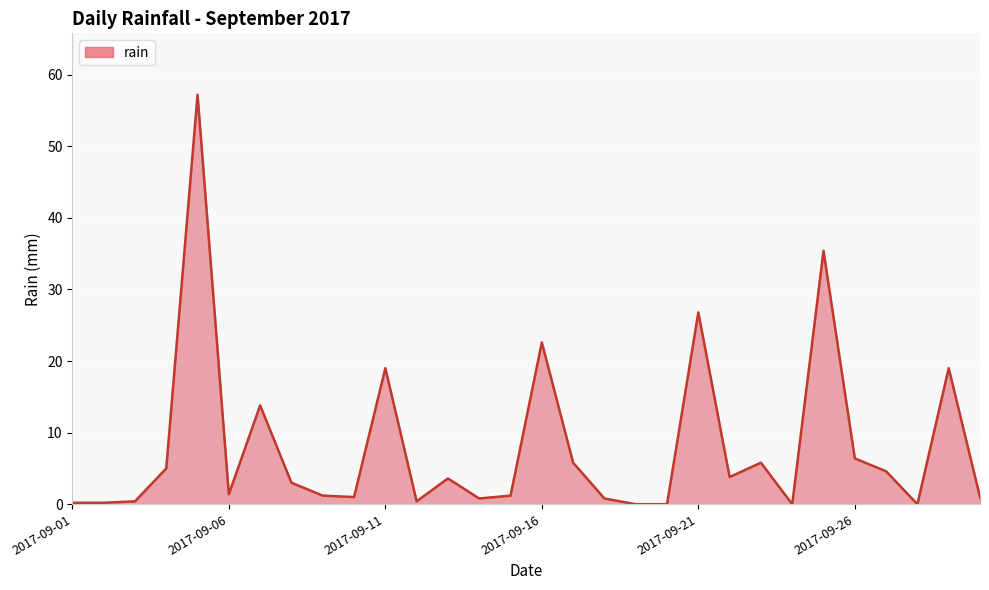

What is the maximum value shown in the chart?

57.2